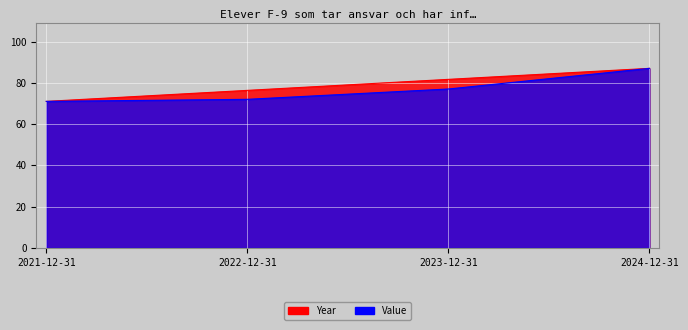

Which has a higher value, 2023-12-31 or 2021-12-31?

2023-12-31